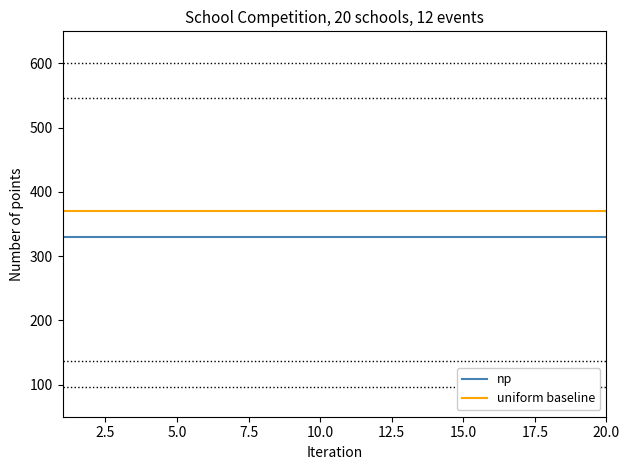

True or false: np and uniform baseline cross at least once.

False